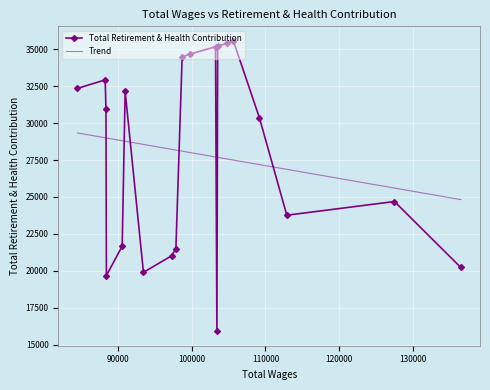

Where is the data nearest to the value 25739?

1